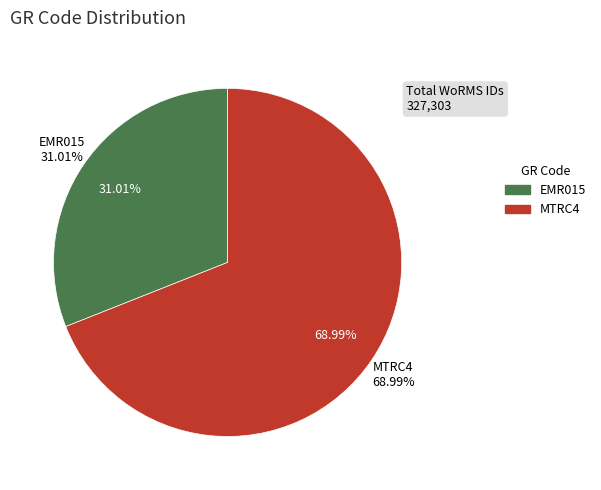

Rank the categories by value from highest to lowest.

MTRC4, EMR015